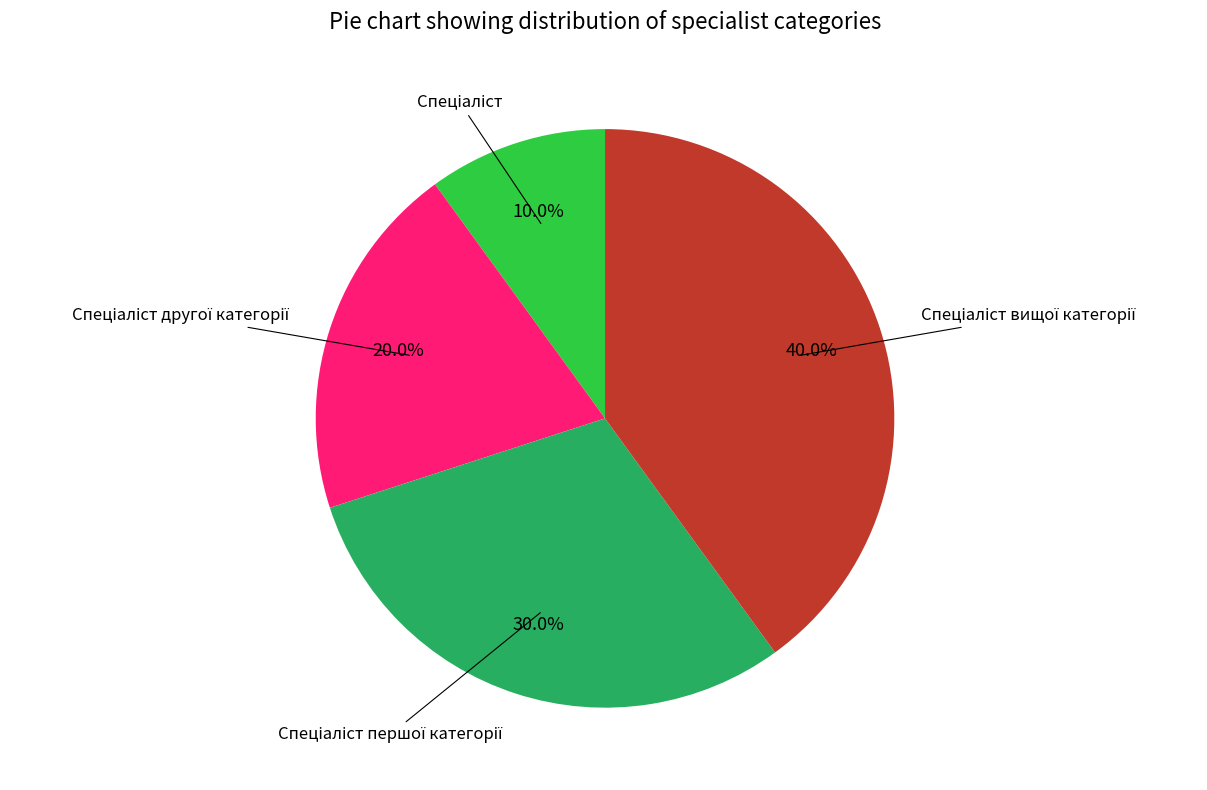

Is there any slice that represents more than half of the pie?

No